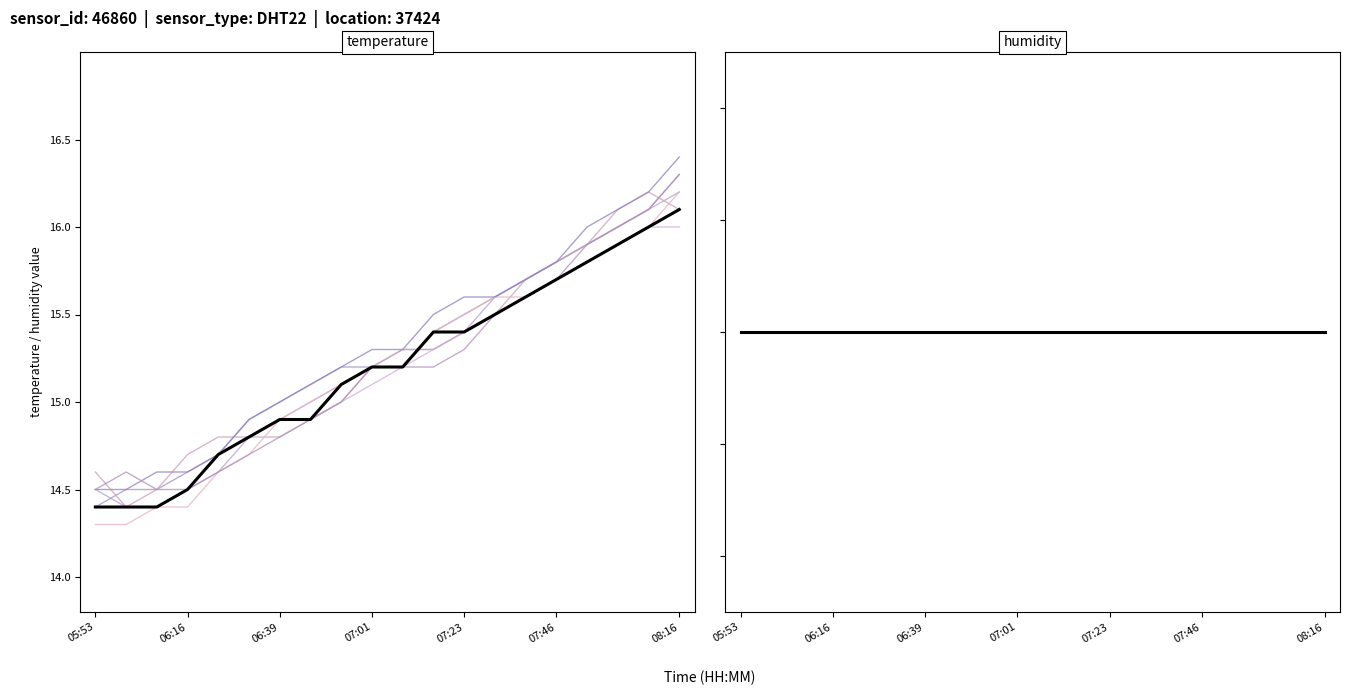

What is the average value?

15.2